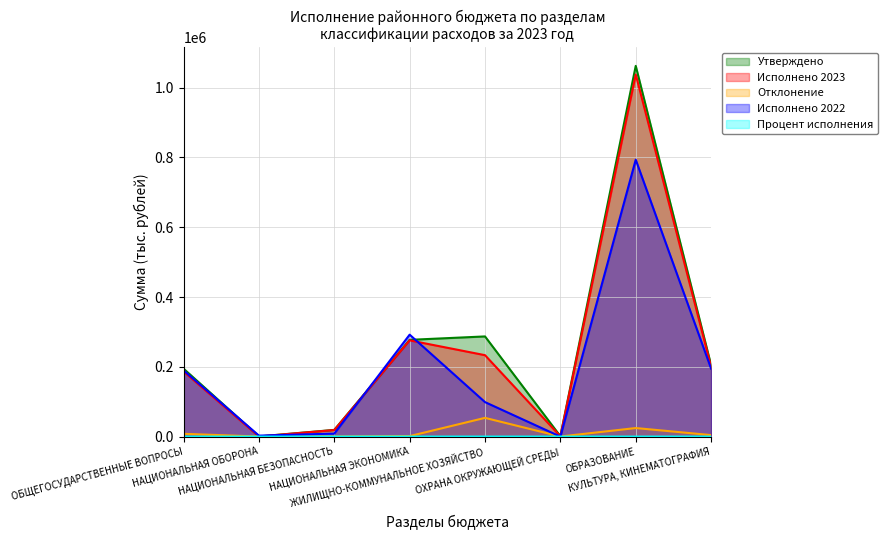

Between КУЛЬТУРА, КИНЕМАТОГРАФИЯ and НАЦИОНАЛЬНАЯ ЭКОНОМИКА, which is larger?

НАЦИОНАЛЬНАЯ ЭКОНОМИКА